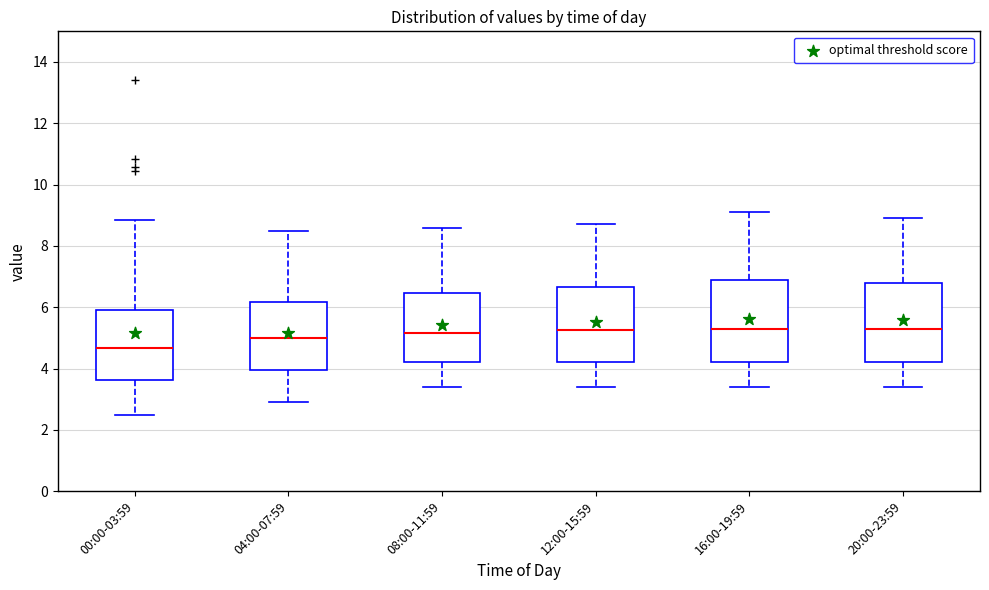

Where does the median line of the box for 16:00-19:59 sit on the y-axis? The values are not printed on the chart, so give them approximately, as read against the axis.

5.4